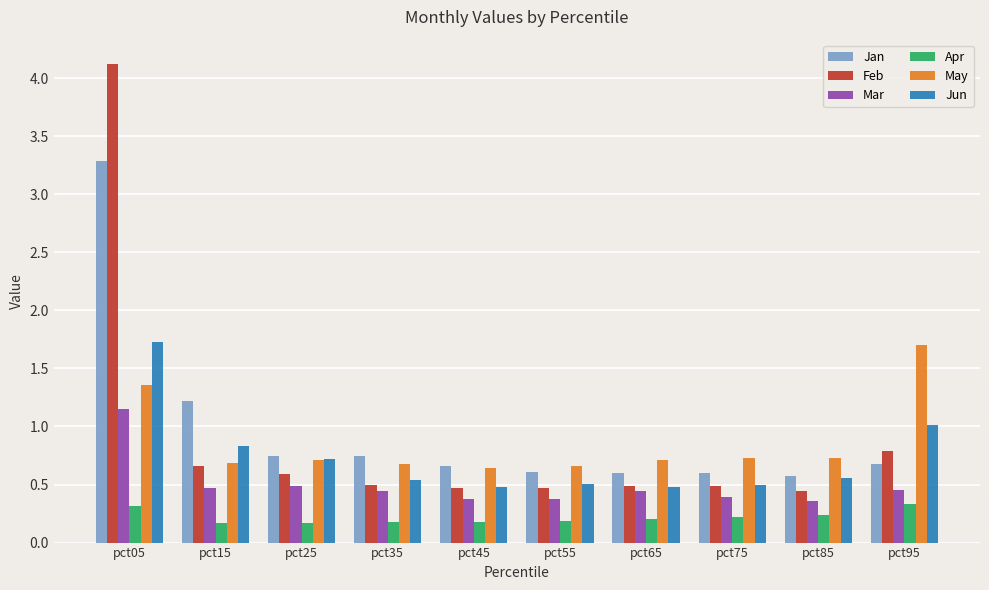

What is the maximum value for May?

1.7